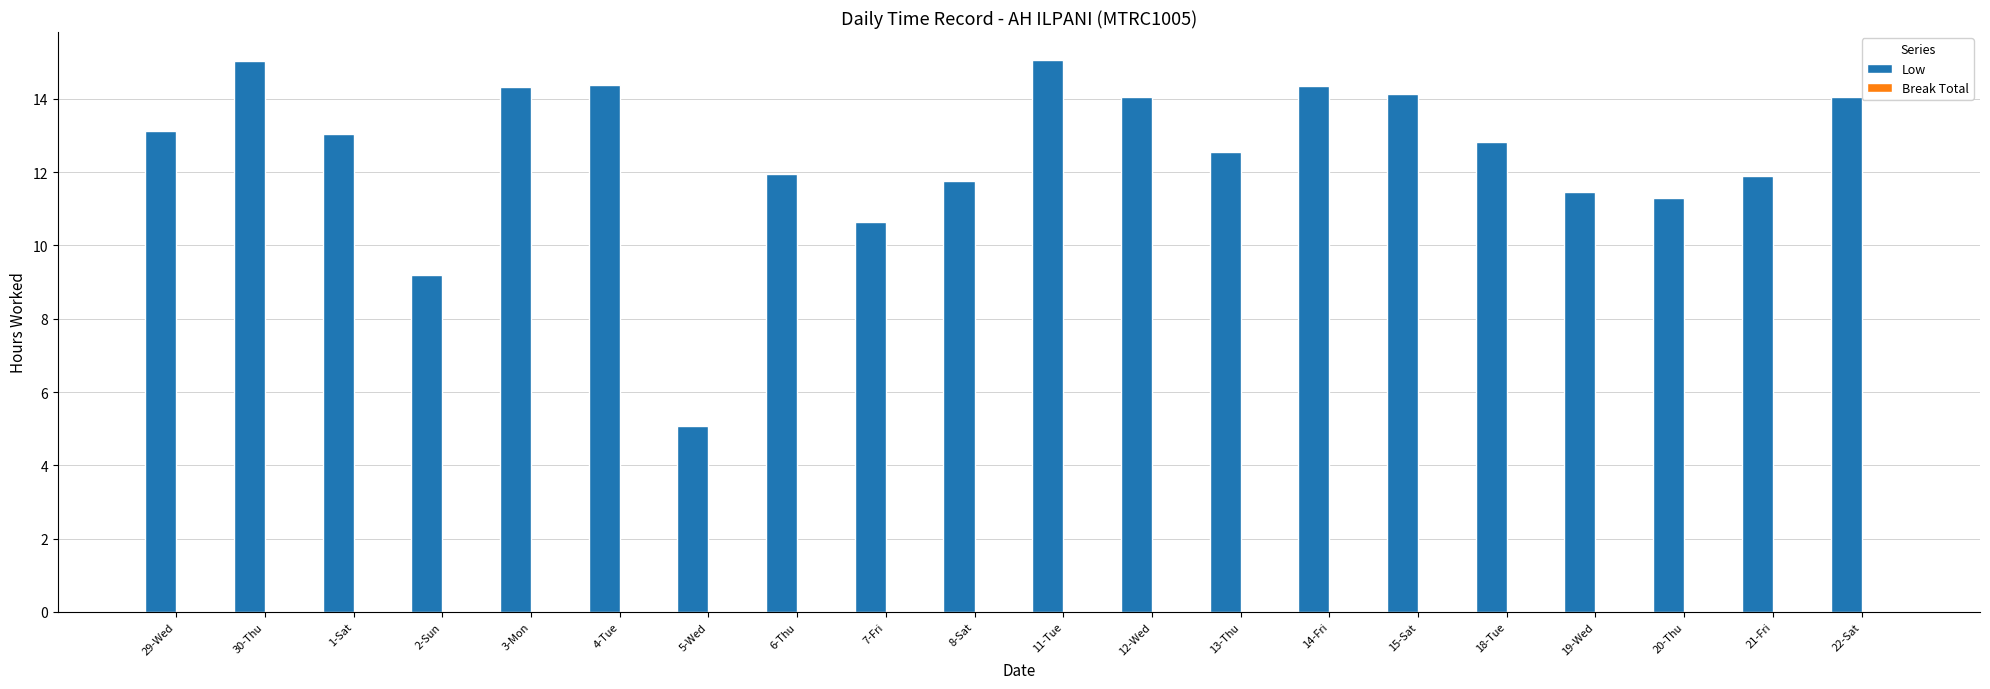

What is the label of the 19th bar from the right?

30-Thu